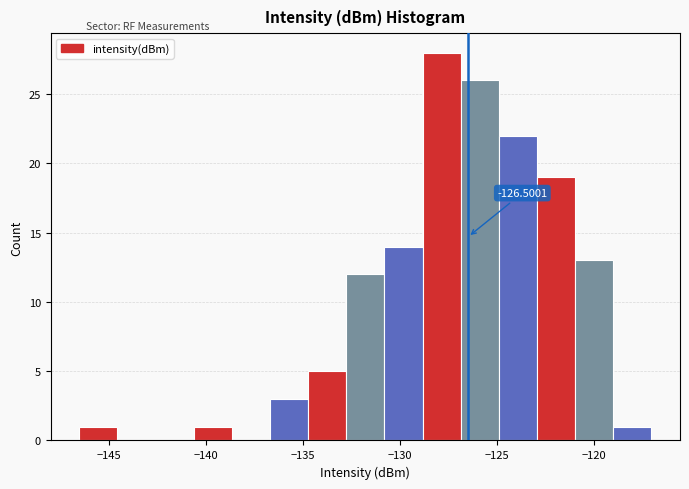

Read against the x-axis, roughly where is the centre of the tallest bar?

-128.0